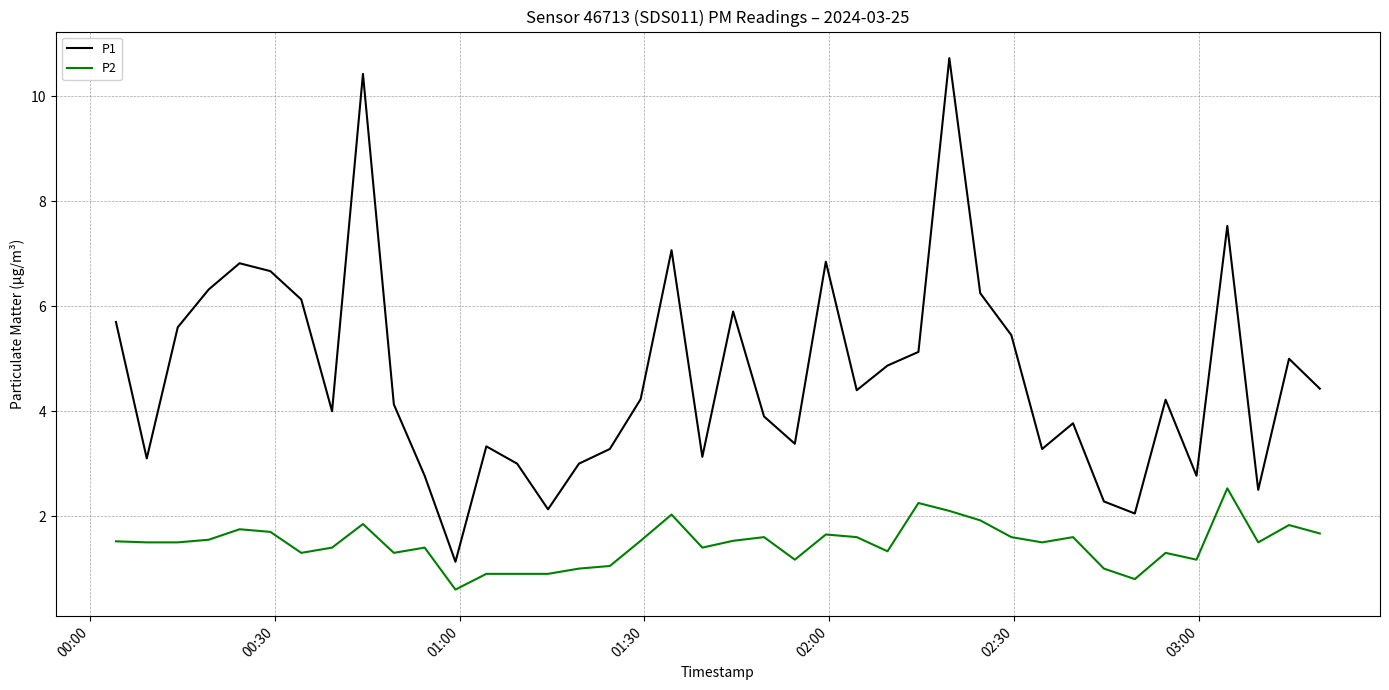

List the series in order of their overall mean, lowest first.

P2, P1